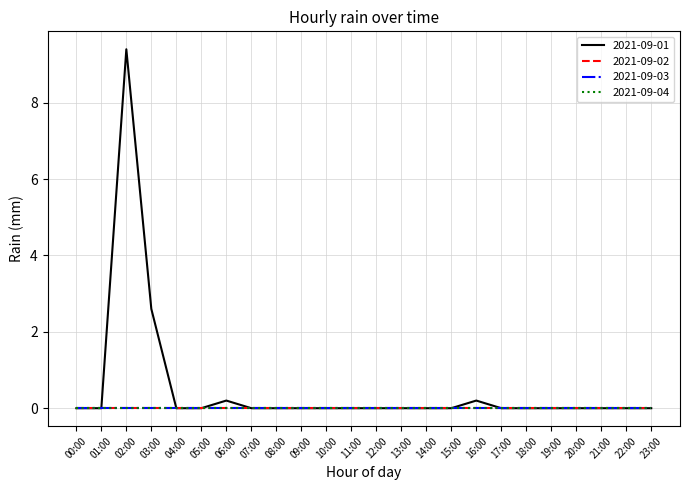

How many lines are shown in the chart?

4